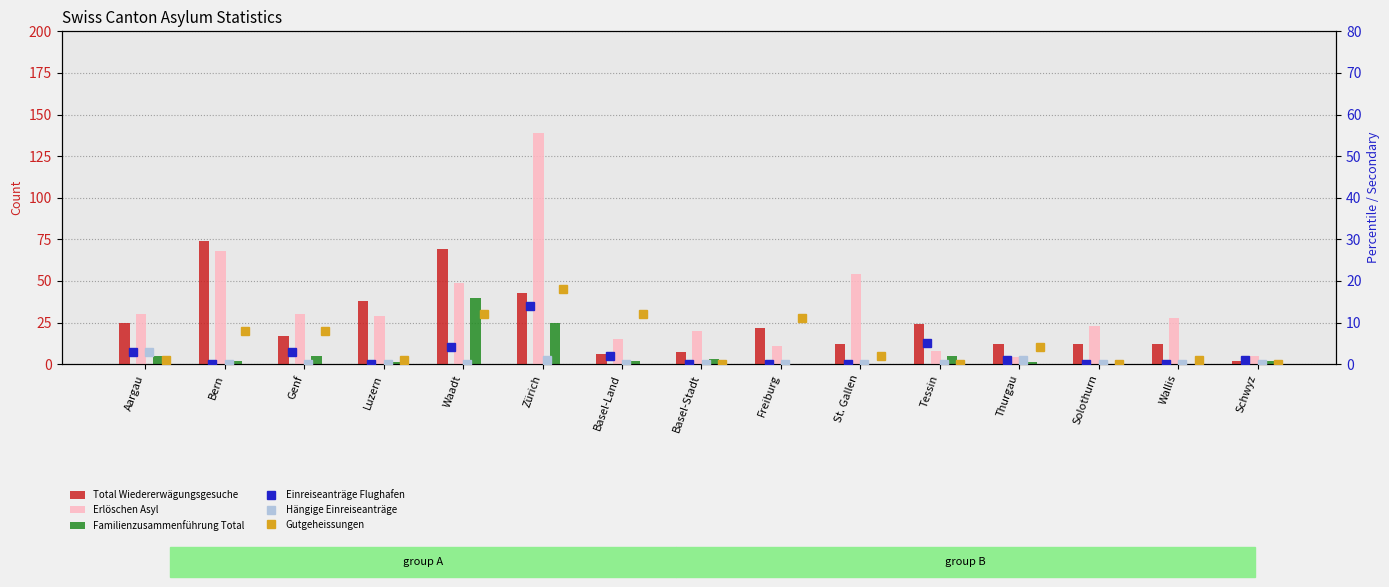

What is the value of the Erlöschen Asyl bar at the 3rd from the left?

30